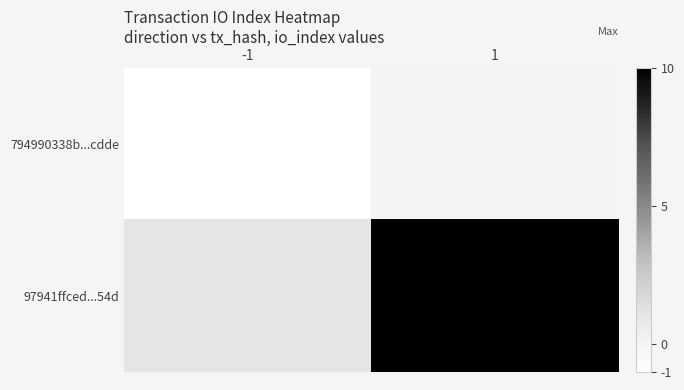

Which category has the lowest value across all series?

-1